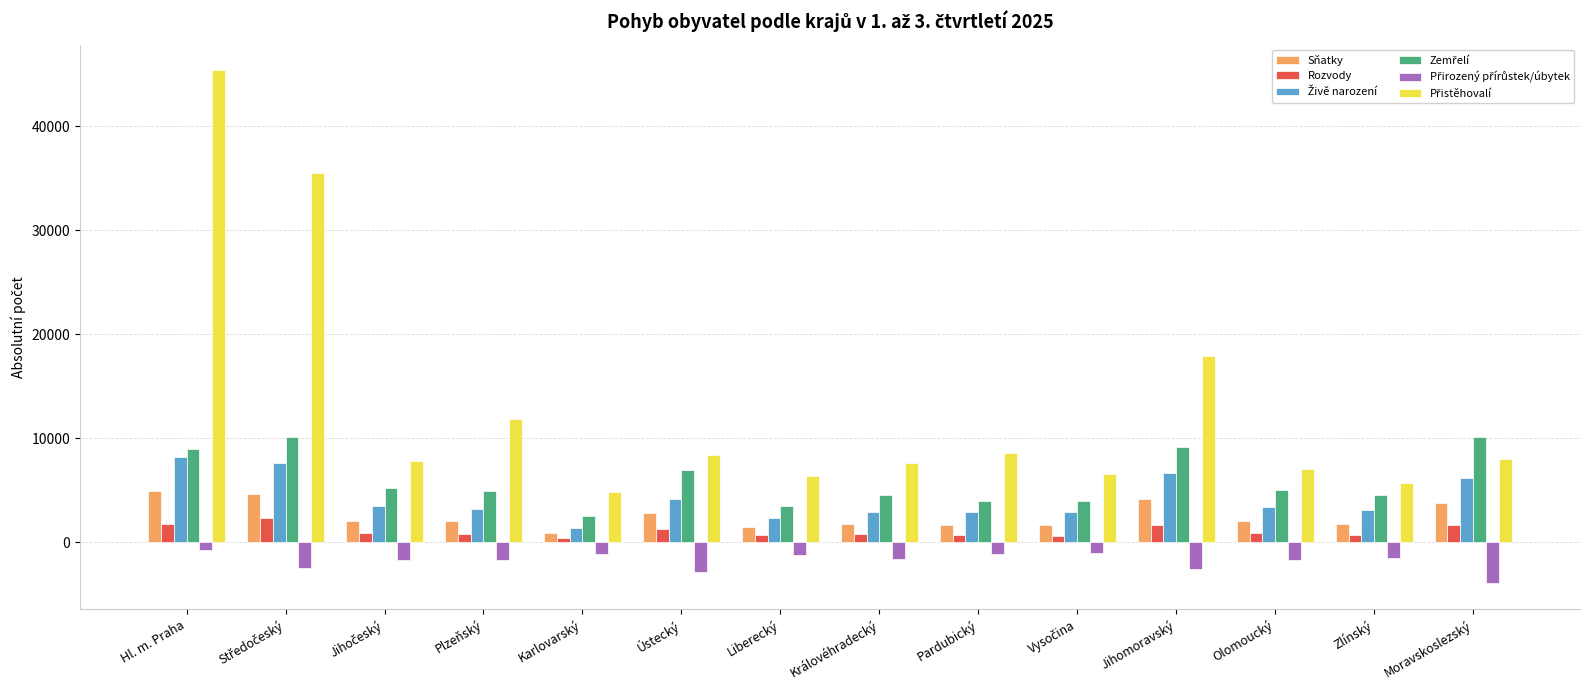

What is the approximate value of Rozvody at Moravskoslezský?

1720